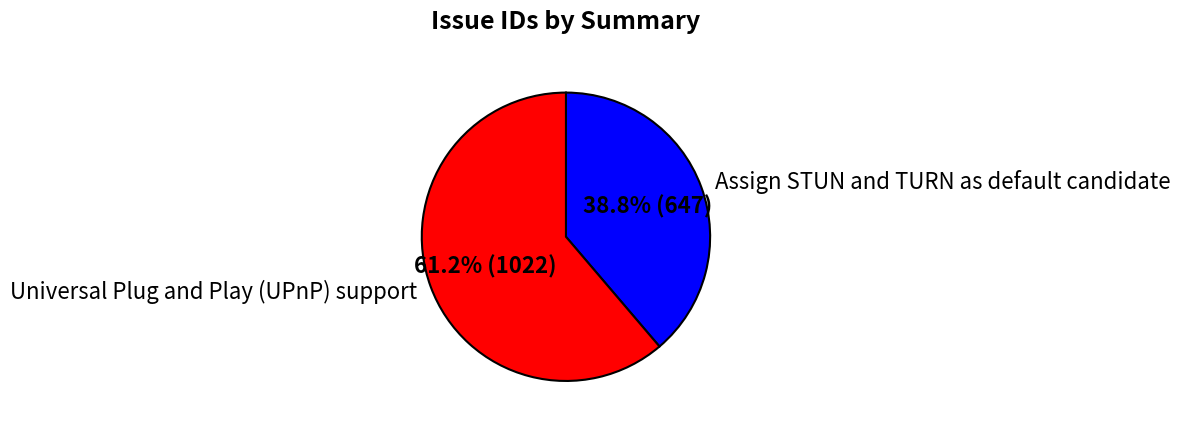

The Assign STUN and TURN as default candidate slice represents 25% of the pie. True or false?

False